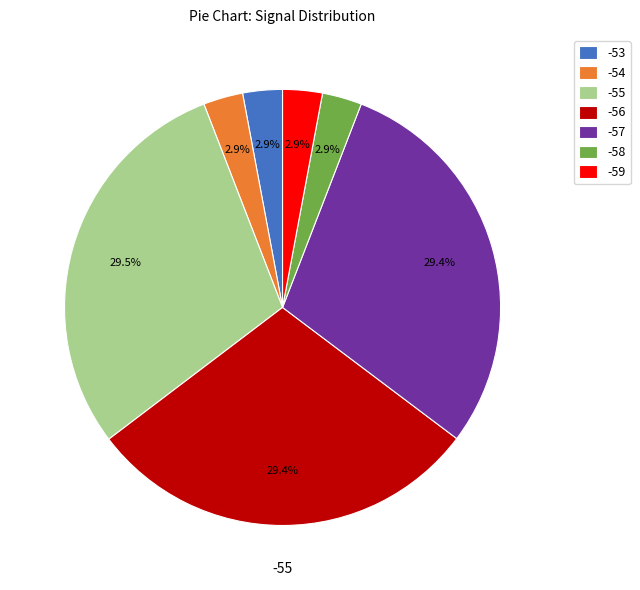

Approximately how many times larger is the value at -58 compared to -53?

1.0